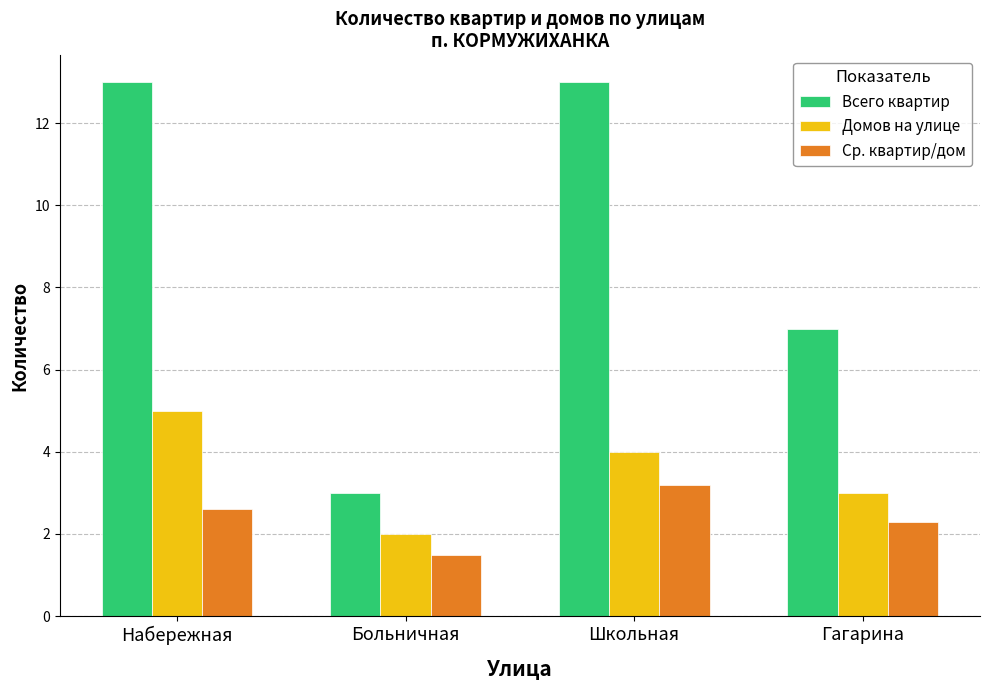

Rank the categories by Домов на улице value from lowest to highest.

Больничная, Гагарина, Школьная, Набережная